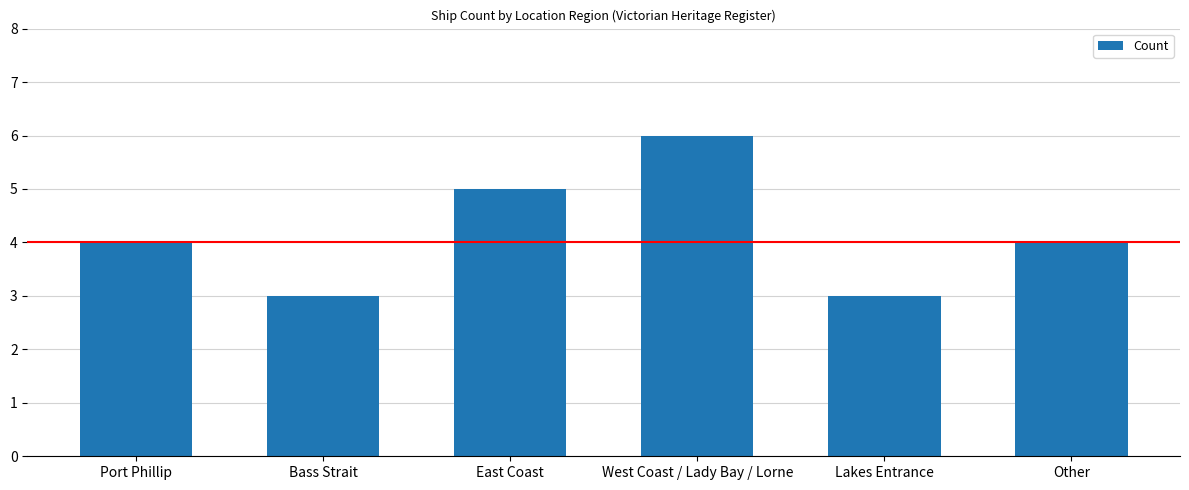

Which category has the highest value across all series?

West Coast / Lady Bay / Lorne